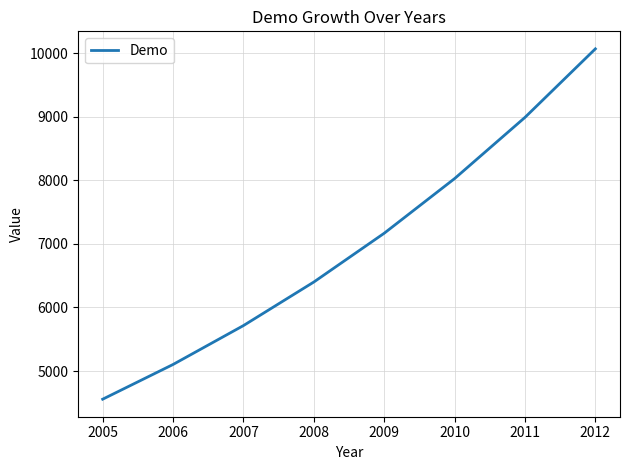

What is the sum of all values?

56037.4